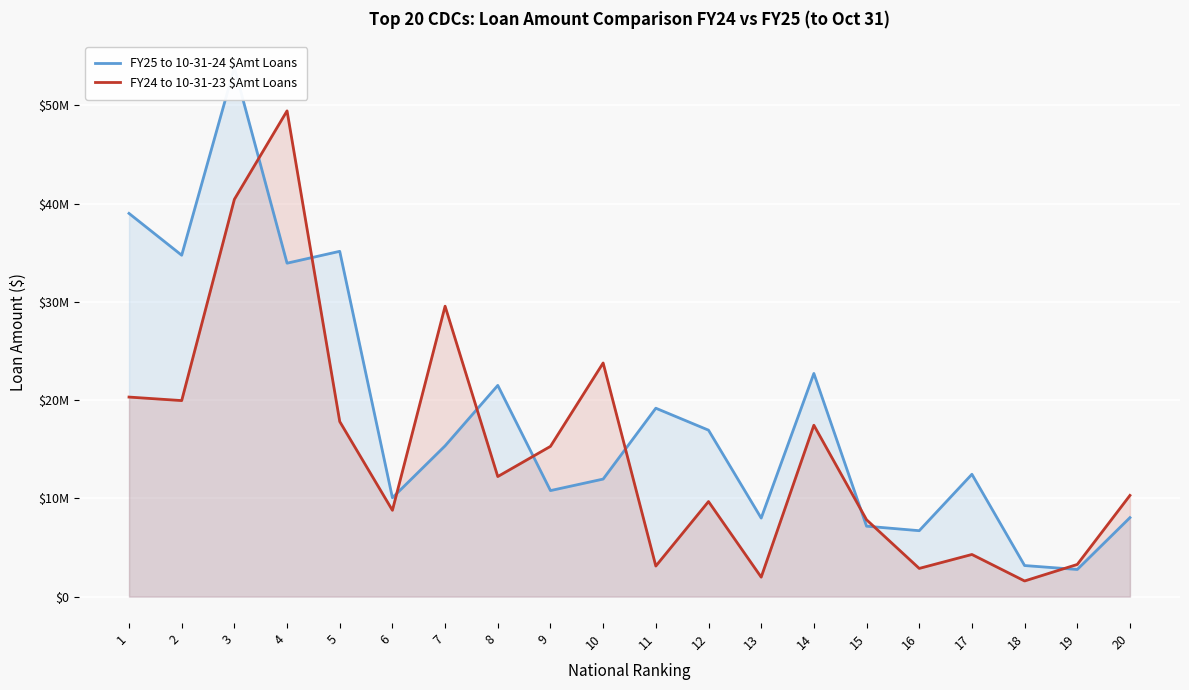

List the series in order of their overall mean, lowest first.

FY24 to 10-31-23 $Amt Loans, FY25 to 10-31-24 $Amt Loans